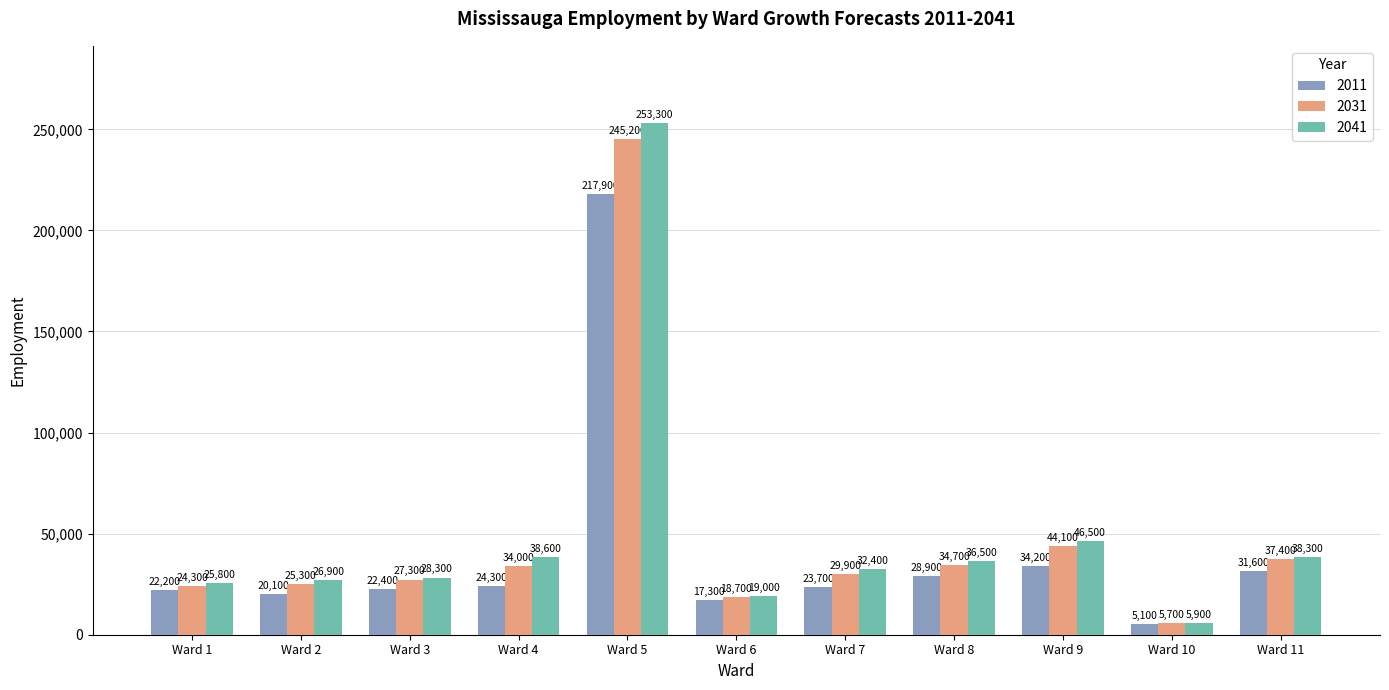

What is the total value across all series at Ward 7?

86000